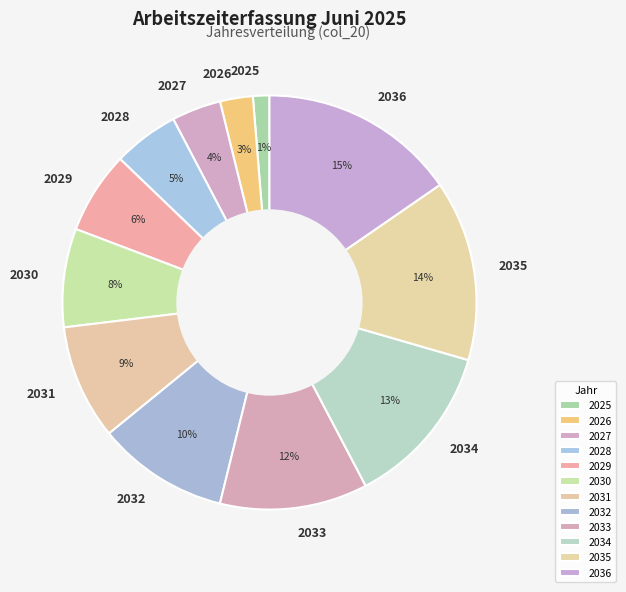

How many slices are in this pie chart?

12